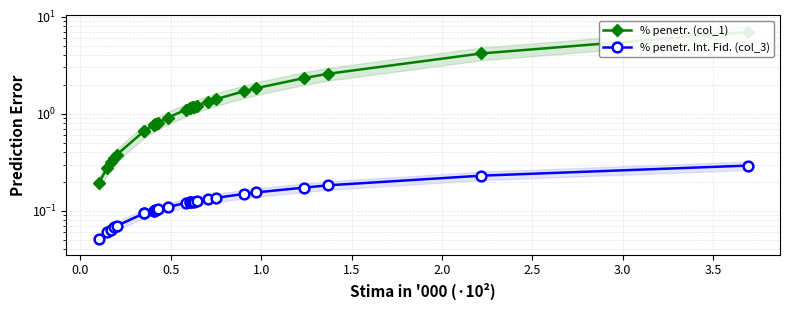

True or false: % penetr. (col_1) has more than 2 interior local peaks.

False